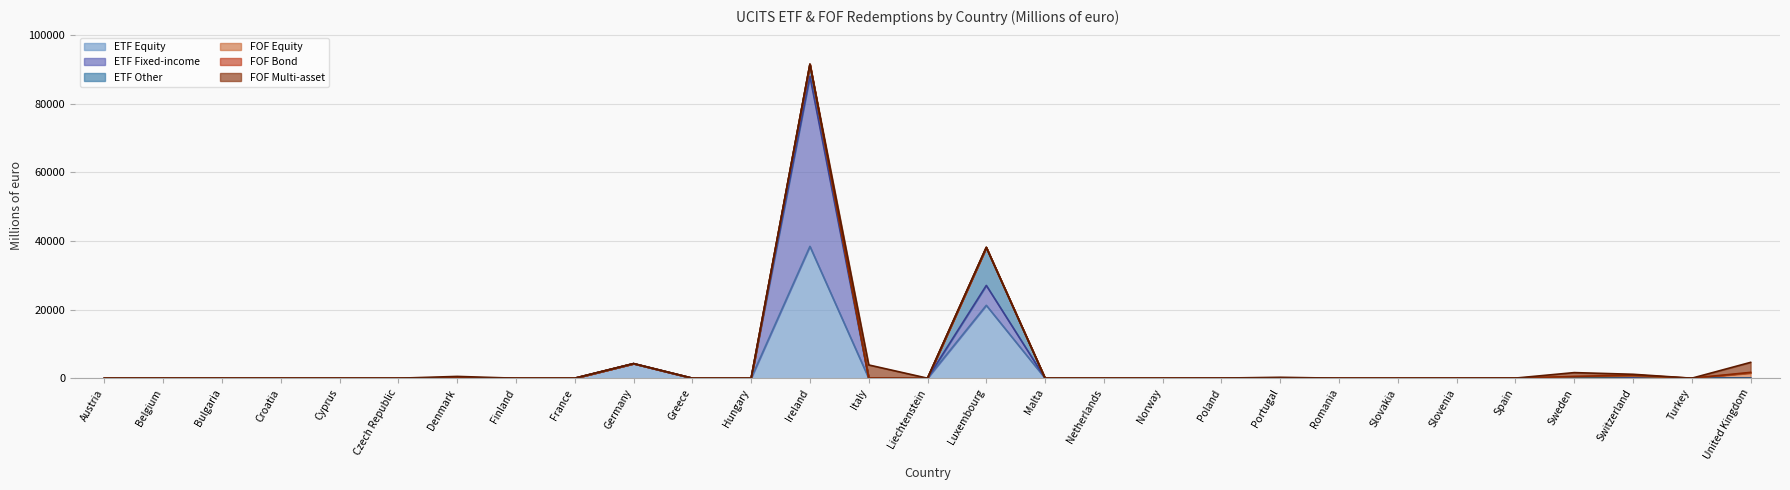

Does the chart display data point markers on the line(s)?

No